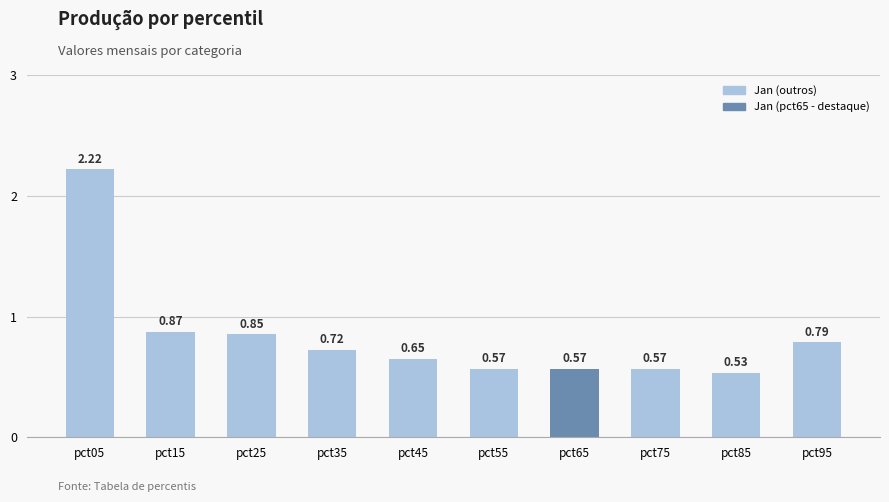

Between pct15 and pct95, which is larger?

pct15